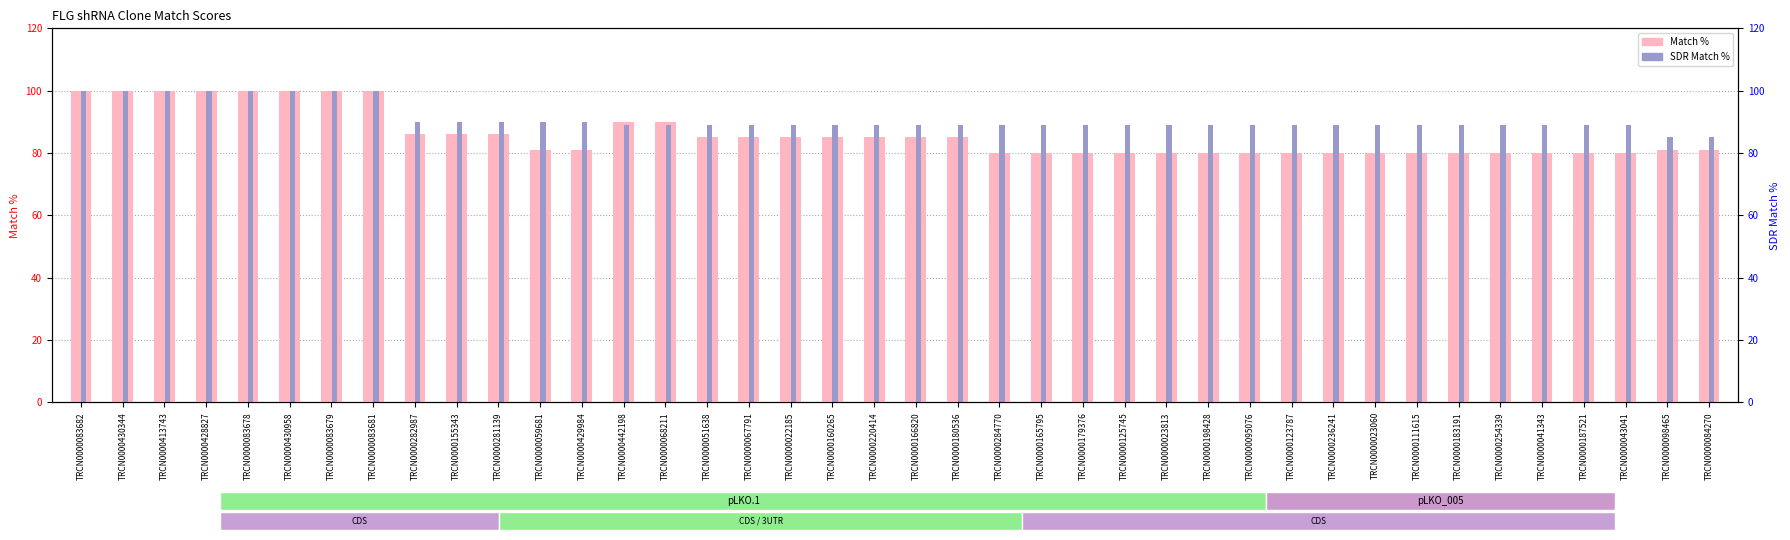

Between TRCN0000282987 and TRCN0000155343, which is larger?

TRCN0000282987